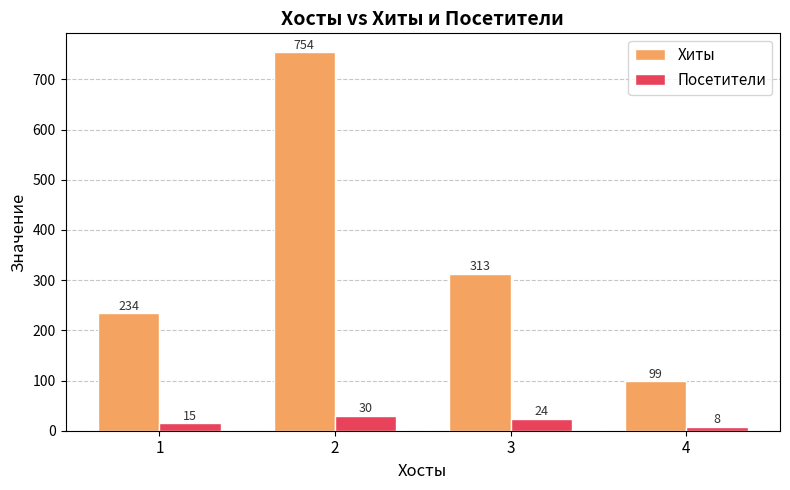

At how many categories does at least one series exceed 196?

3